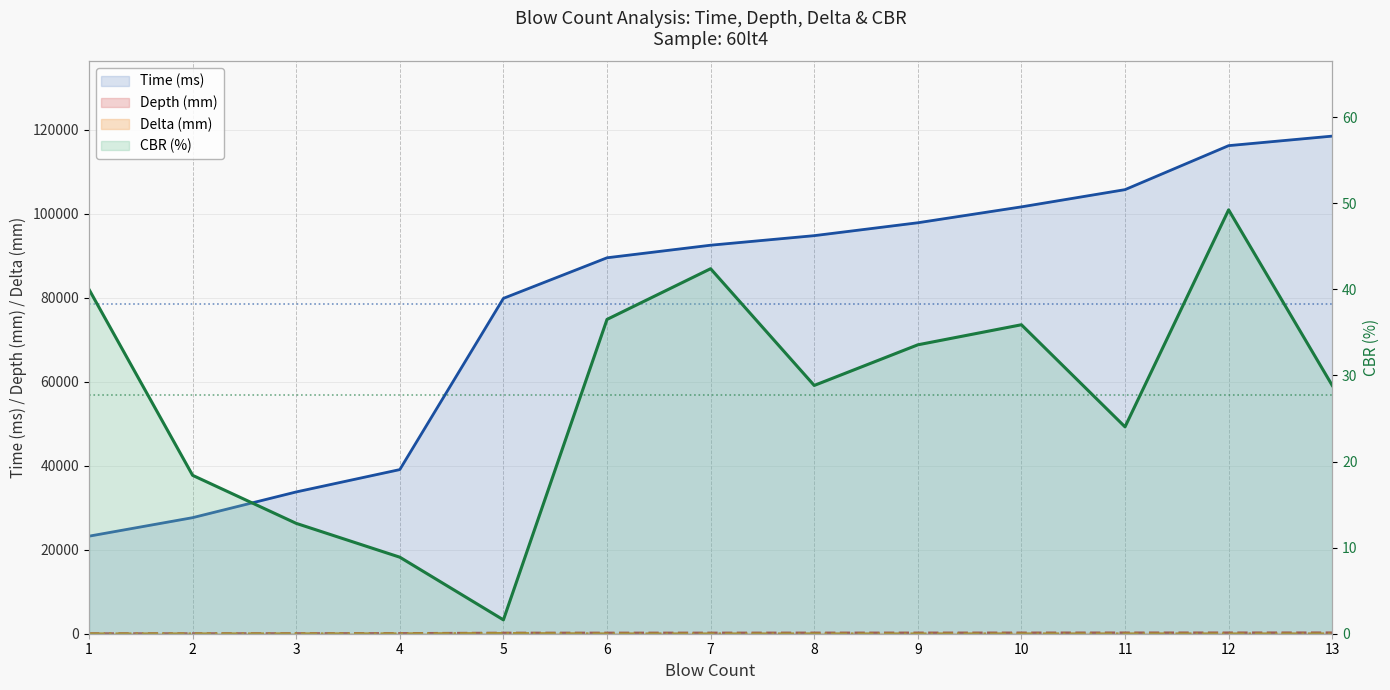

Where is Depth (mm) nearest to the value 110?

5